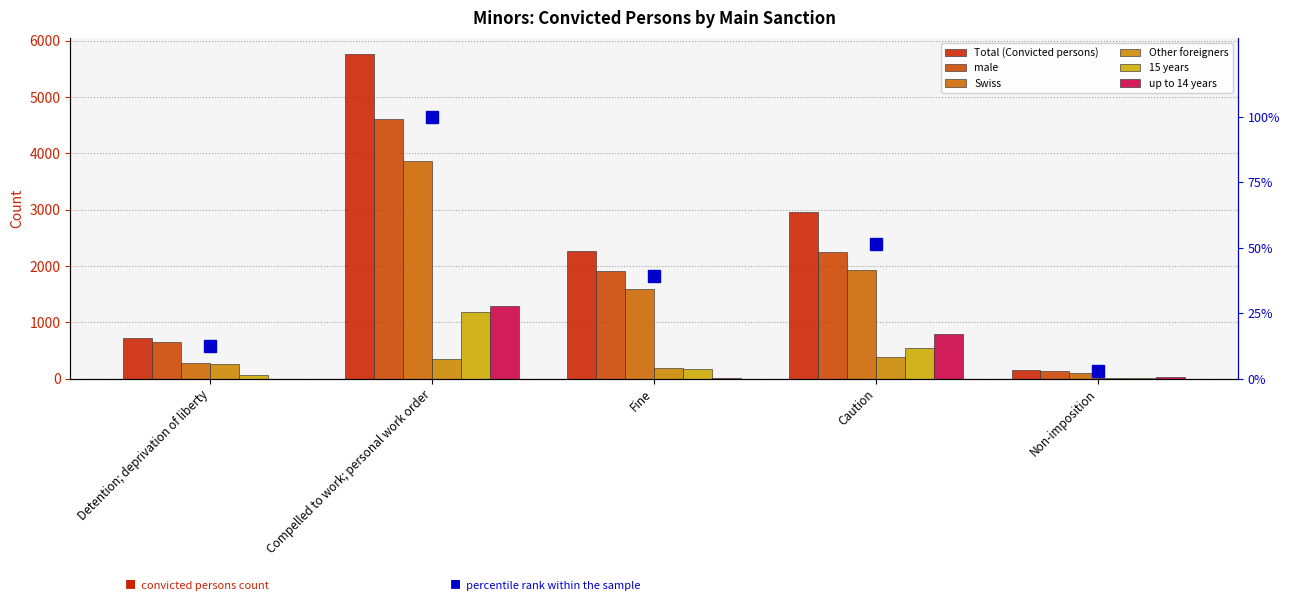

Which has a higher value, Fine or Non-imposition?

Fine